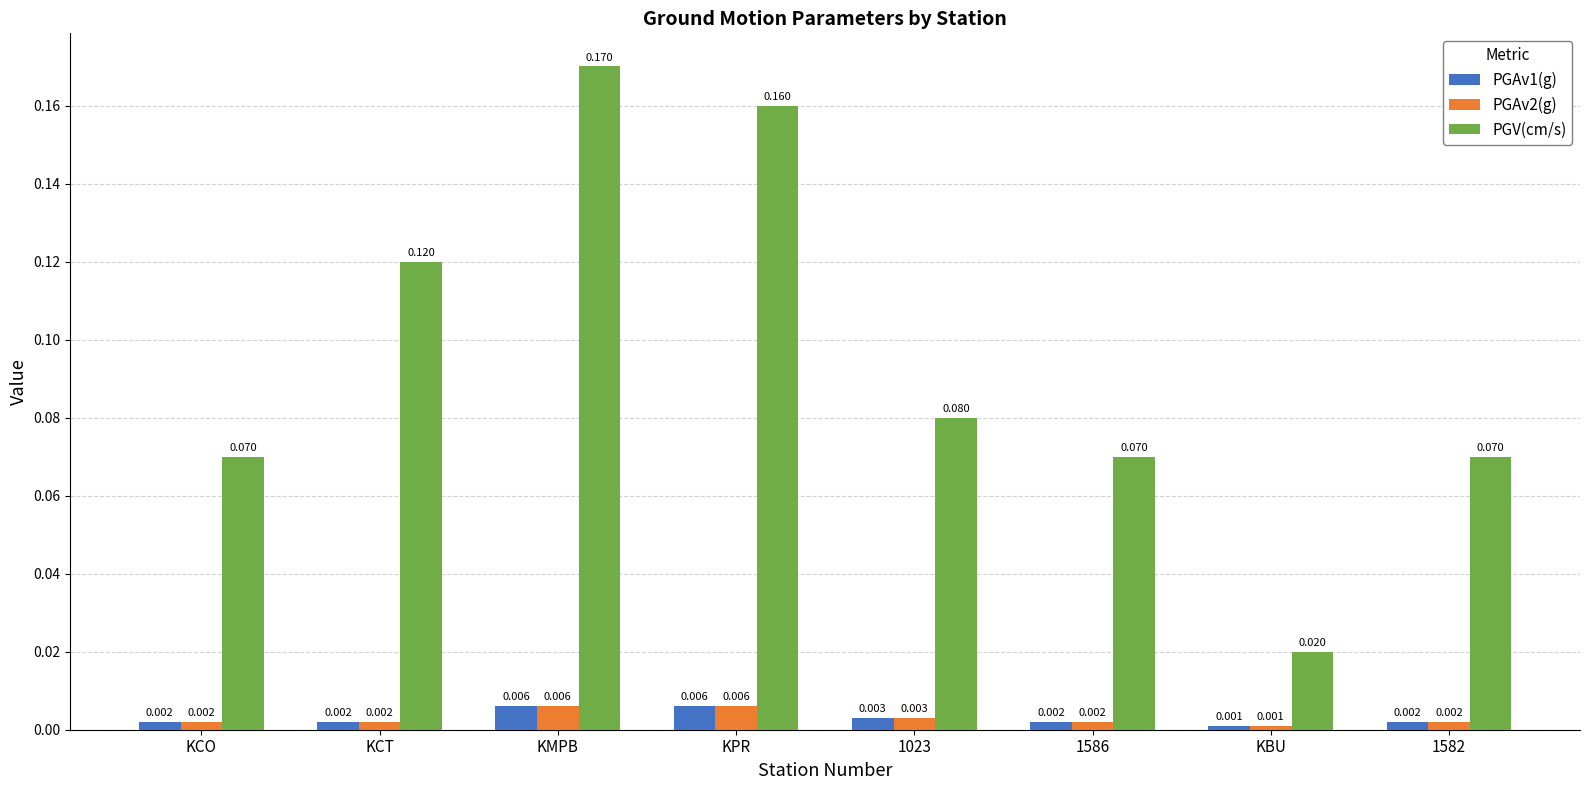

At which category is the sum across all series the highest?

KMPB